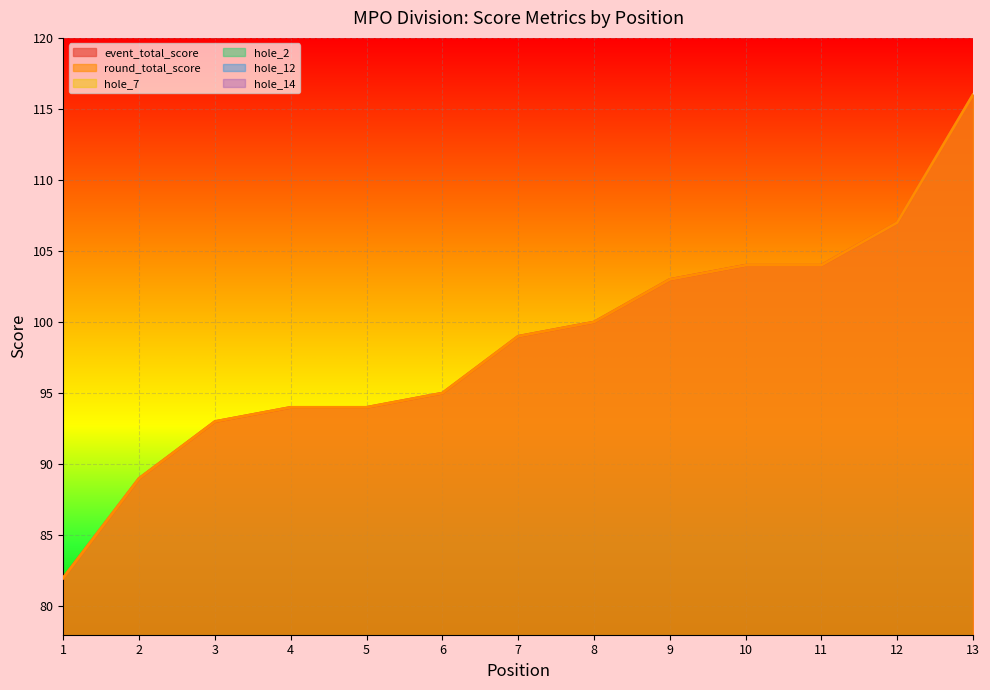

Which category has the highest value across all series?

13